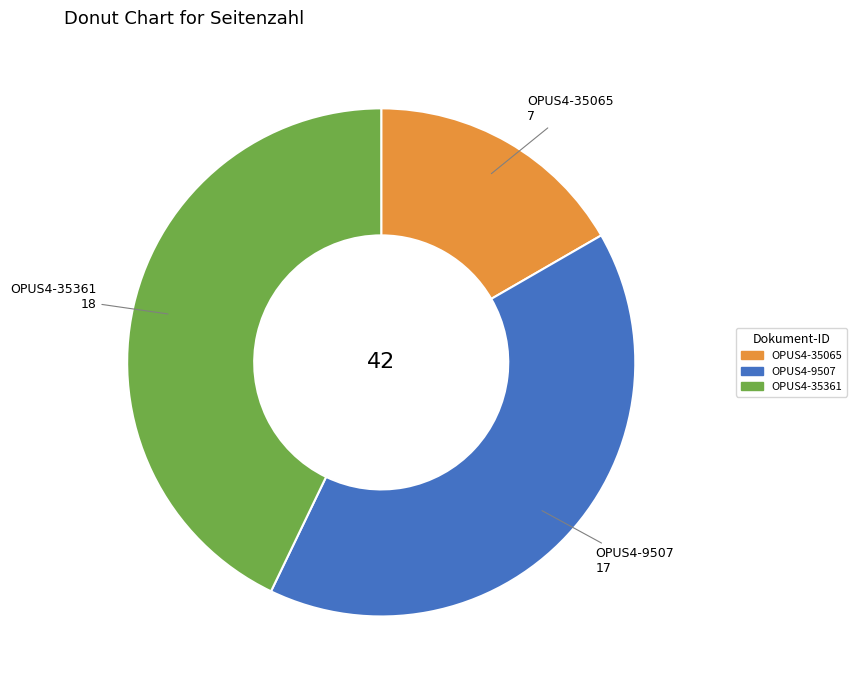

Count the number of slices in the pie.

3